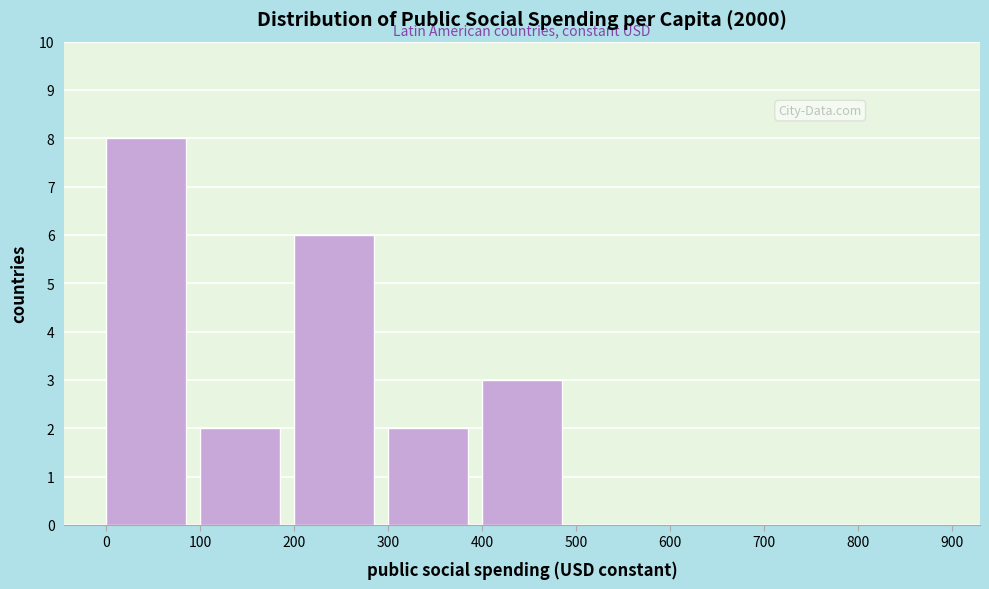

Reading right to left, list all the values displayed in this chart.

800=0	700=0	600=0	500=0	400=3	300=2	200=6	100=2	0=8